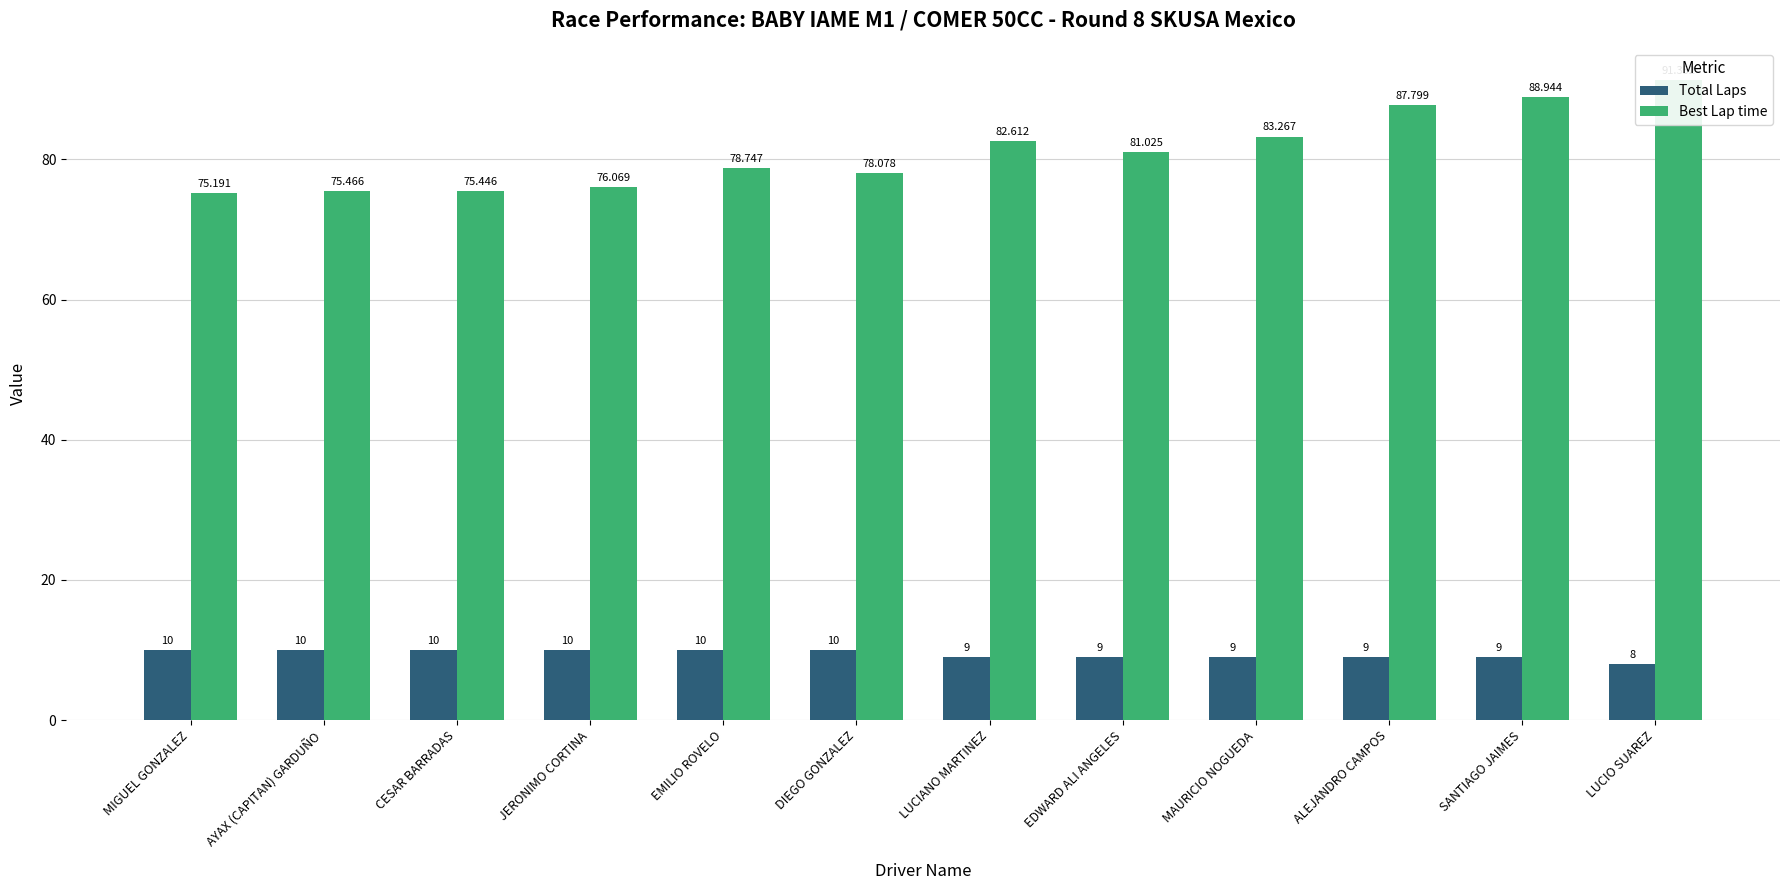

How many data points does each series have?

12